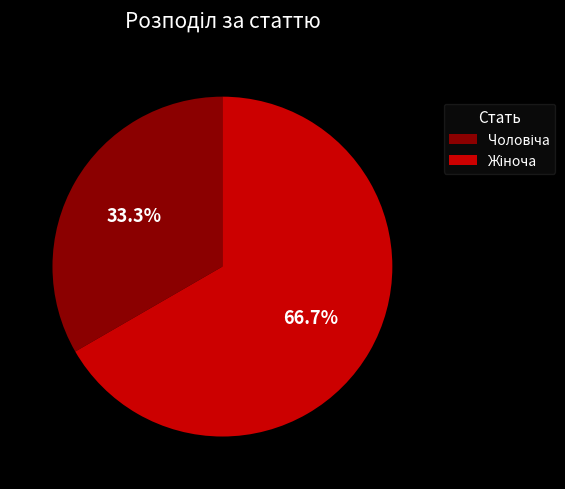

Does any single category account for the majority?

Yes